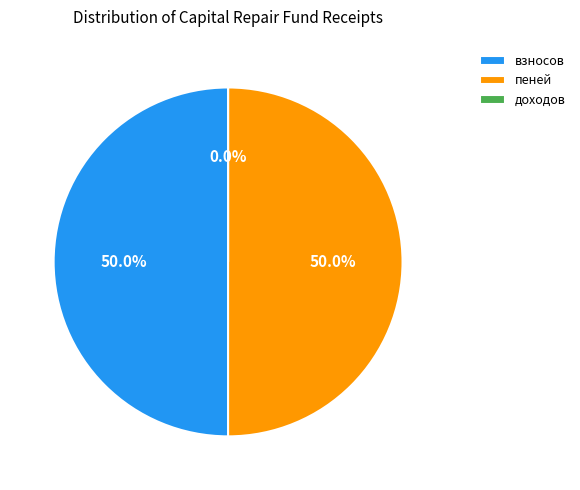

To the nearest percent, what is the average slice percentage?

33%